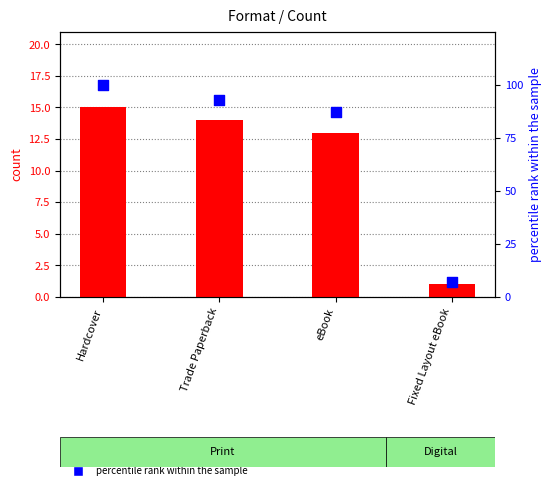

At how many categories does at least one series exceed 70?

3